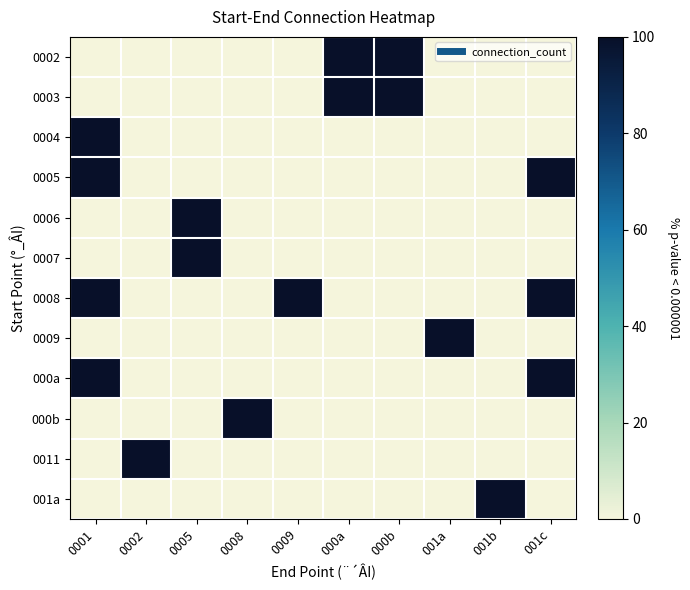

Rank the series by their maximum value, from lowest to highest.

0002, 0003, 0004, 0005, 0006, 0007, 0008, 0009, 000a, 000b, 0011, 001a